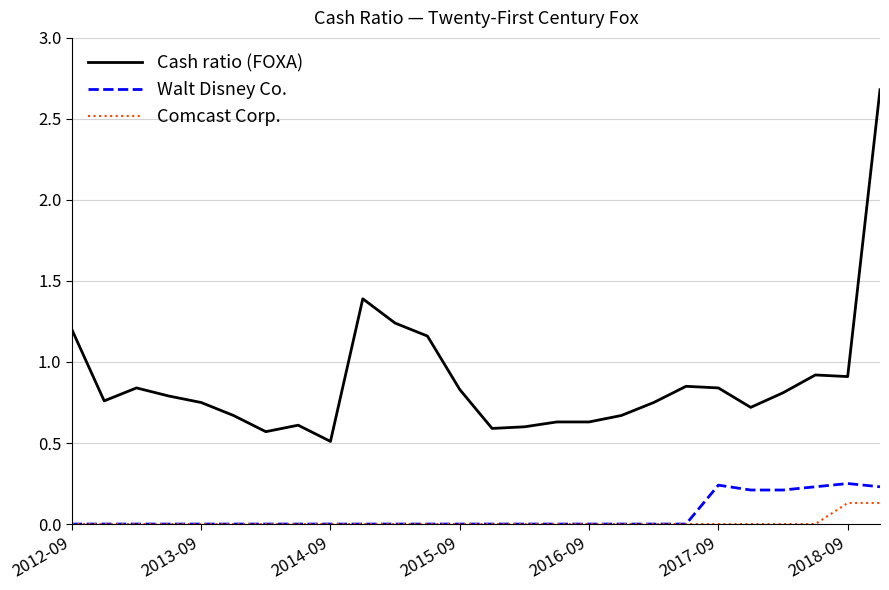

Which series has the largest total across all categories?

Cash ratio (FOXA)